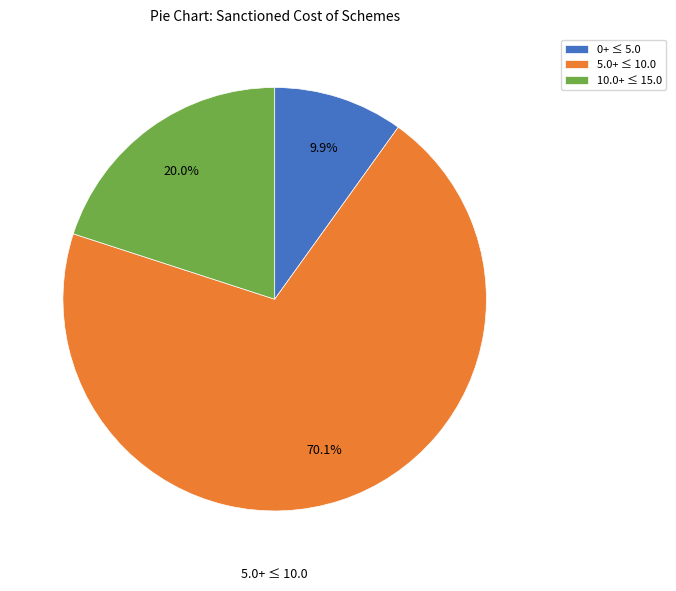

How many segments does this pie chart have?

3